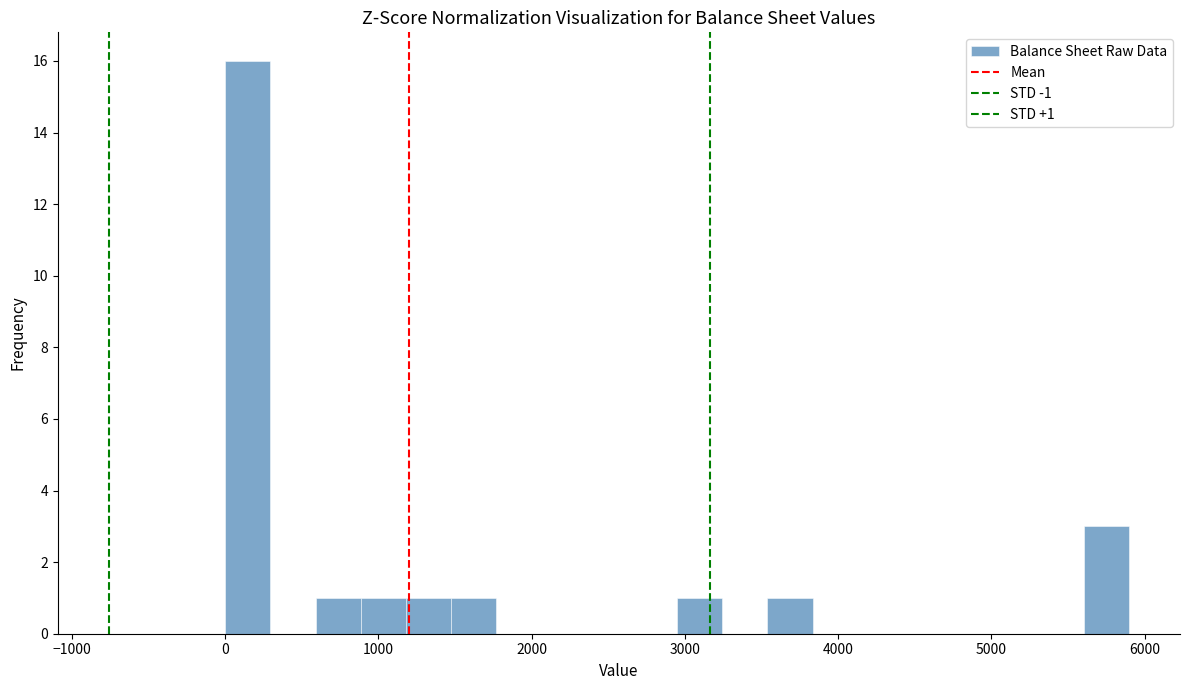

Around what value on the x-axis is the tallest bar? Give the approximate position of its centre, as read against the axis.

100